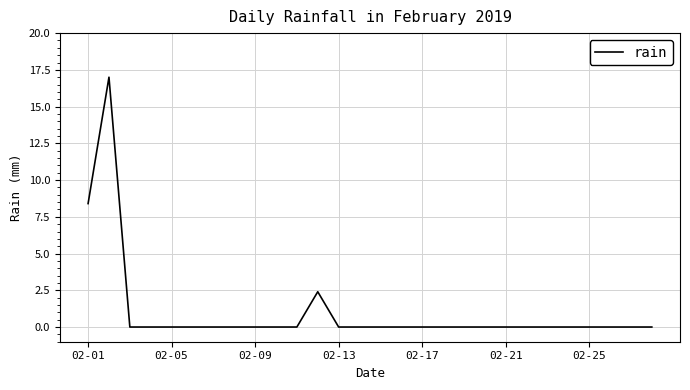

True or false: the data has more than 0 interior local peaks.

True